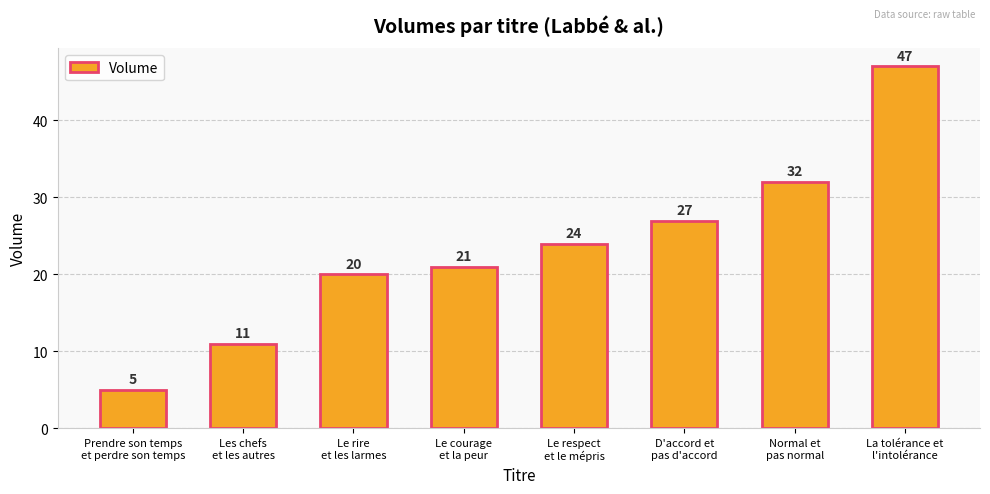

What is the greatest value displayed?

47